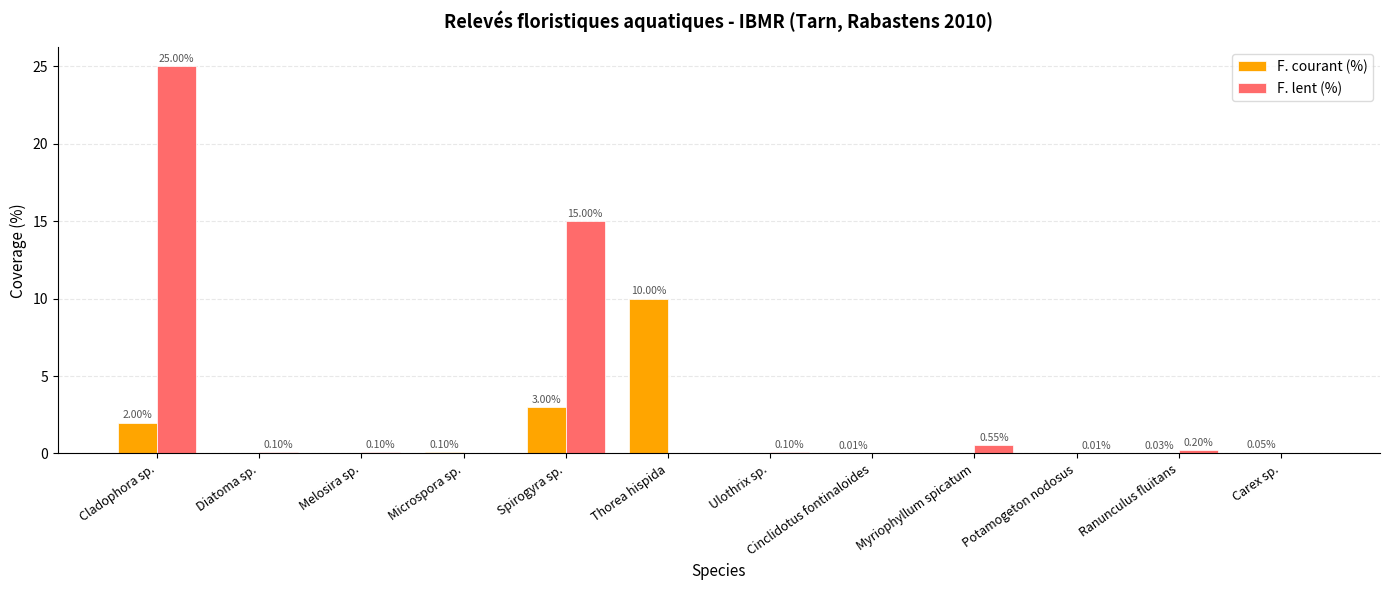

At which label does F. courant (%) reach its peak?

Thorea hispida